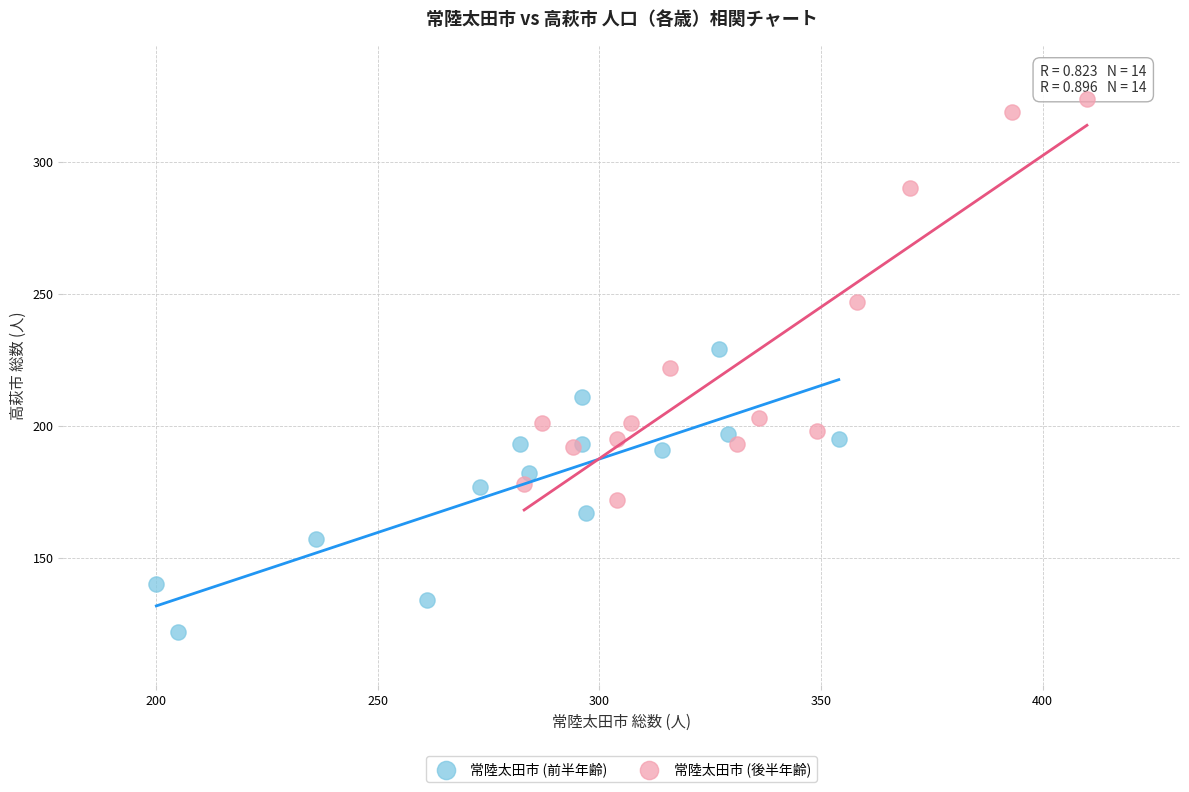

Which series has the largest Y range (max minus min)?

常陸太田市 (後半年齢)